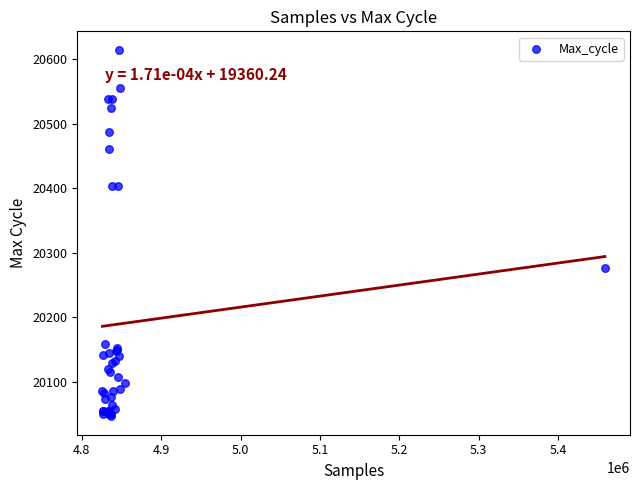

What Y value in the scatter plot is closest to 20330?

20277